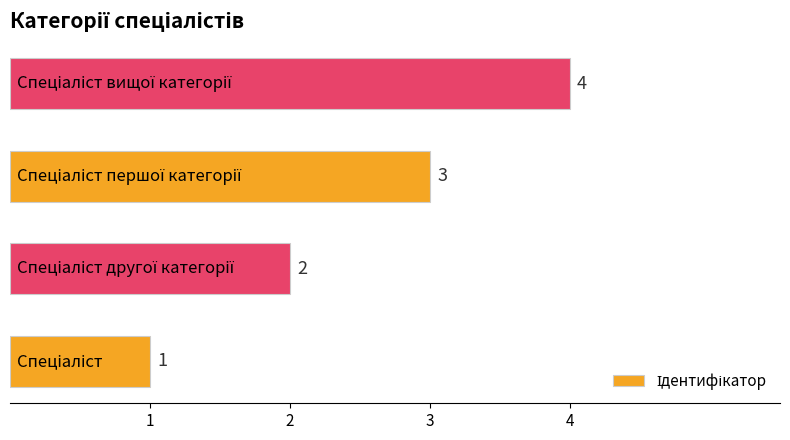

What is the sum of all values?

10